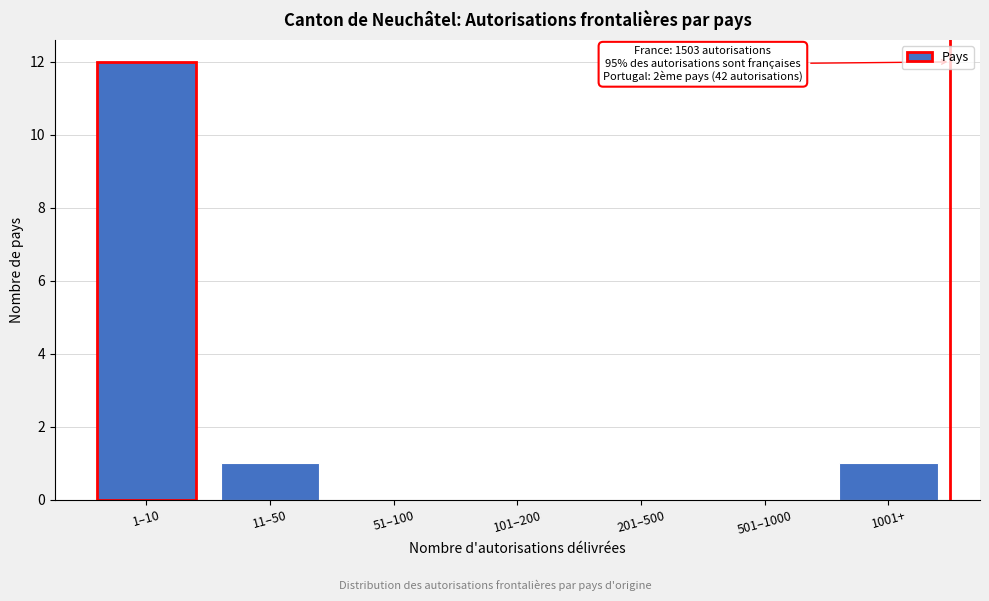

Reading right to left, transcribe all the data shown in this chart.

1001+=1	501–1000=0	201–500=0	101–200=0	51–100=0	11–50=1	1–10=12